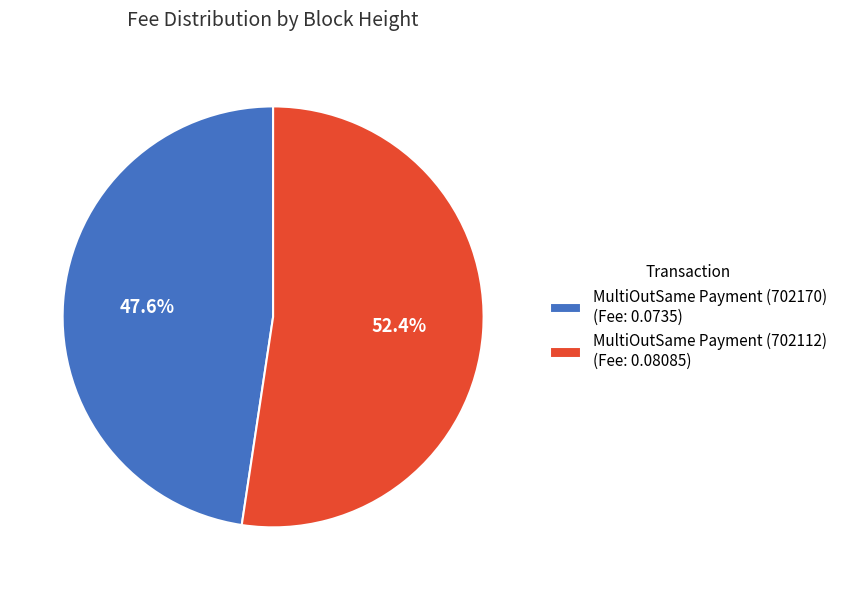

What is the largest slice in the pie chart?

MultiOutSame Payment (702112)